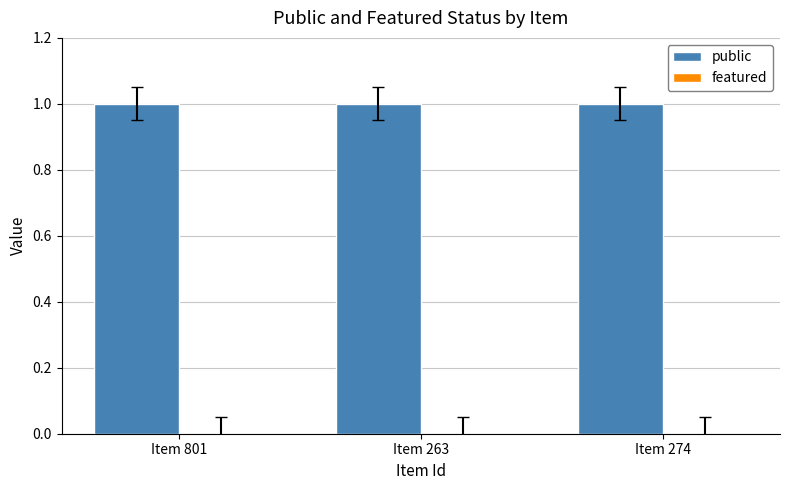

What is the label of the 3rd bar from the right?

Item 801